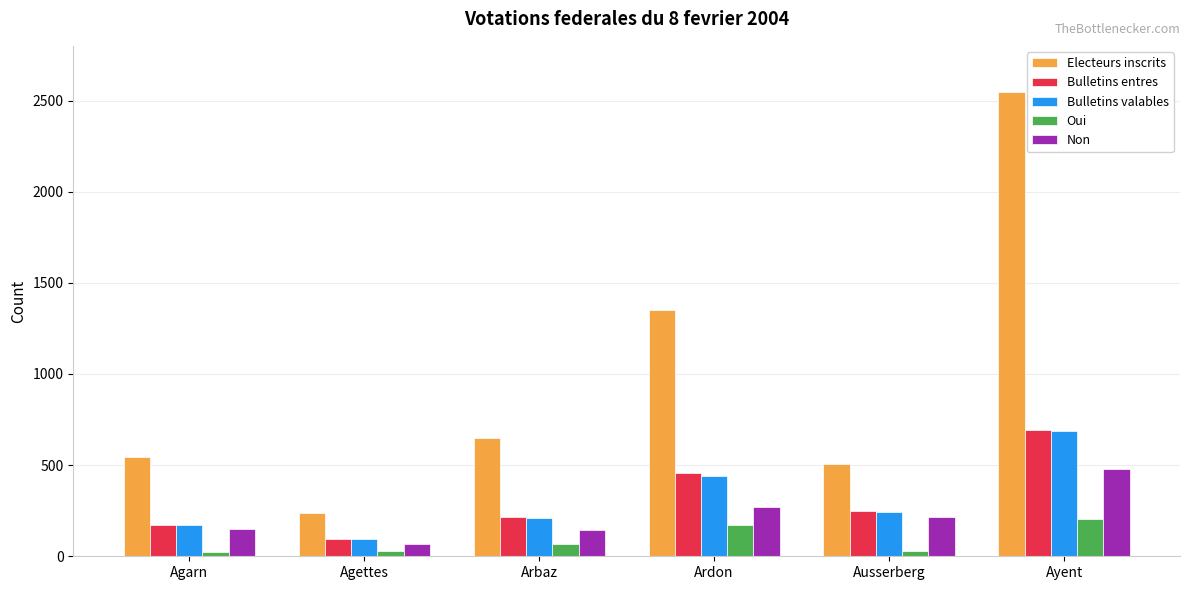

The value of Bulletins valables at Ausserberg is 244. True or false?

True